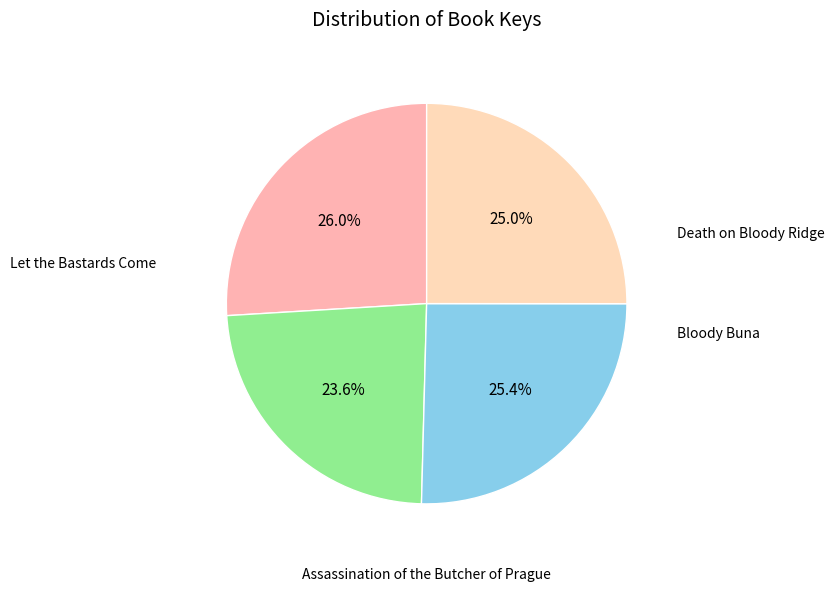

How many slices are in this pie chart?

4